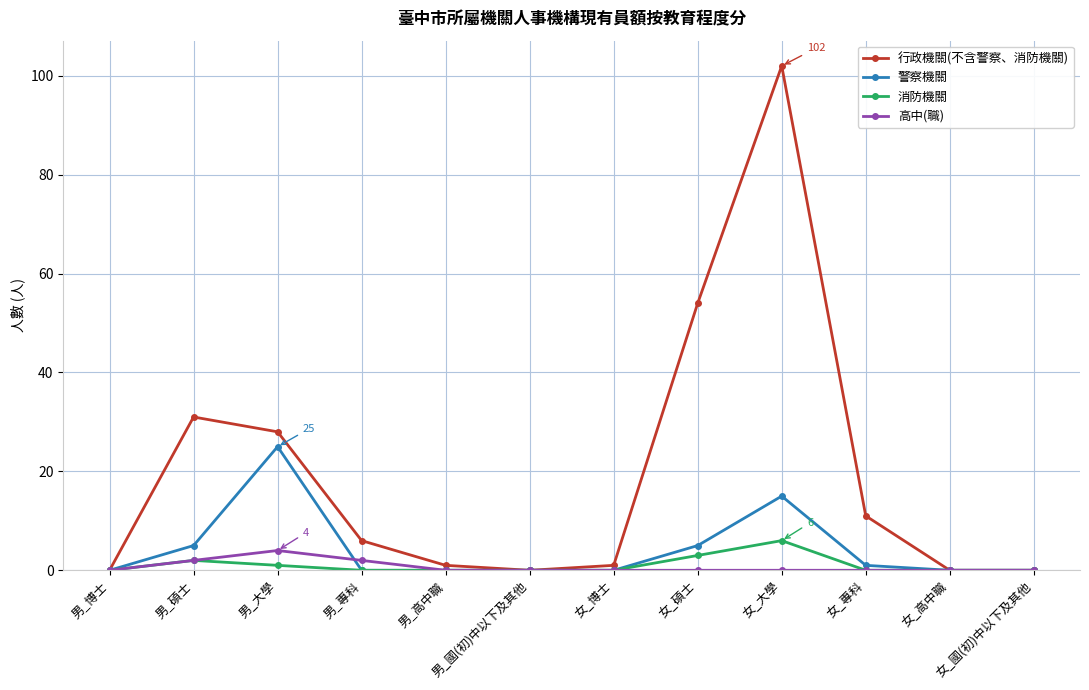

How many distinct data groups are displayed?

4